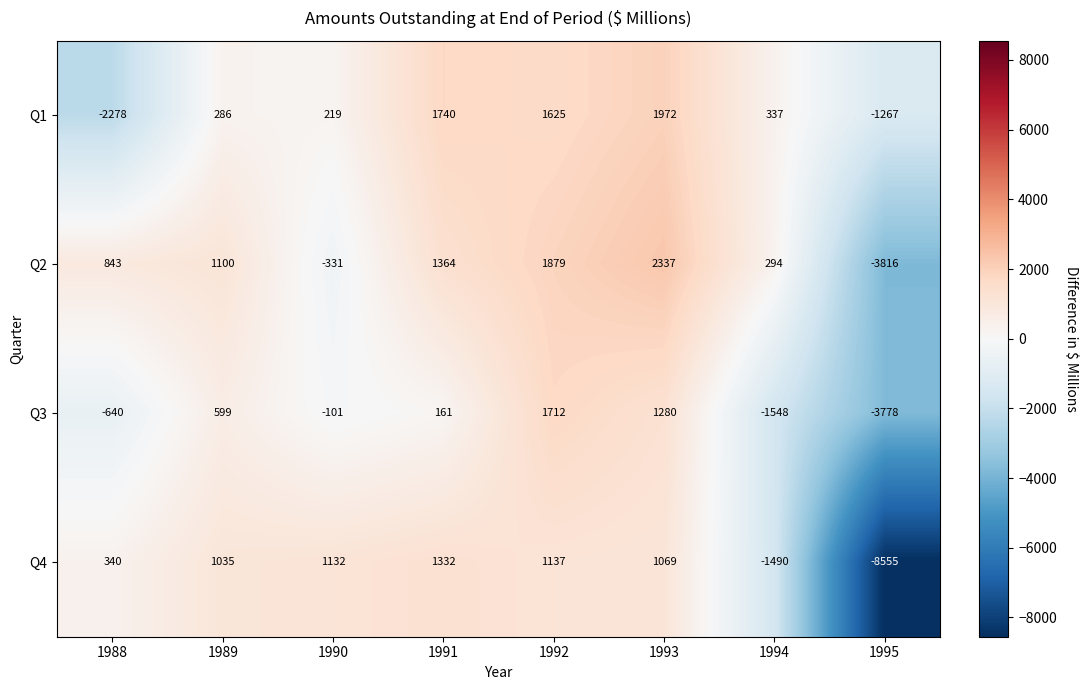

How many categories are shown in the chart?

8